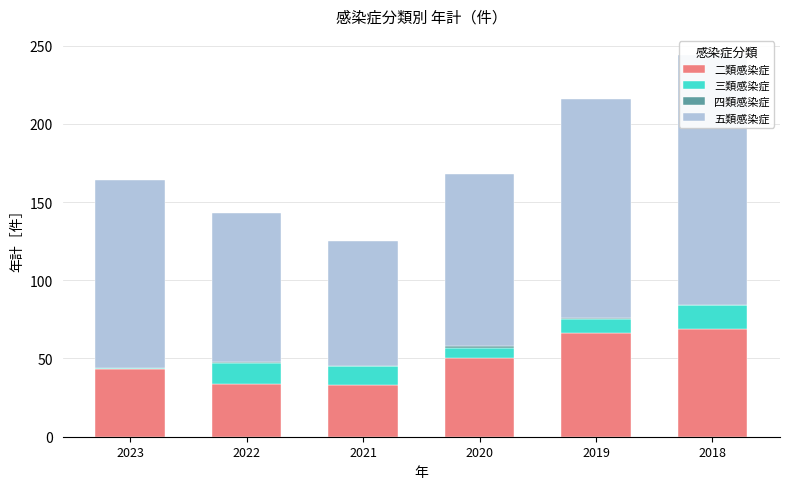

Reading left to right, extract all data points from this chart.

二類感染症: 2023=43	2022=34	2021=33	2020=50	2019=66	2018=69
三類感染症: 2023=1	2022=13	2021=12	2020=7	2019=9	2018=15
四類感染症: 2023=0	2022=1	2021=0	2020=1	2019=1	2018=0
五類感染症: 2023=120	2022=95	2021=80	2020=110	2019=140	2018=160